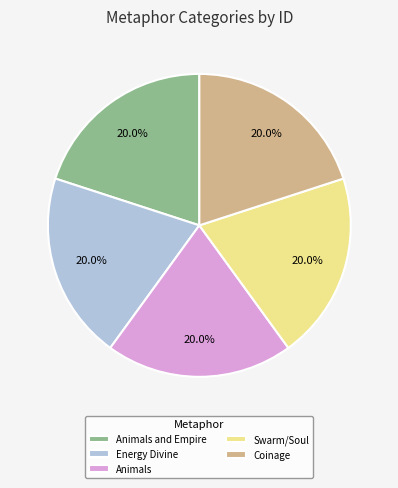

Is Energy Divine the majority of the pie?

No